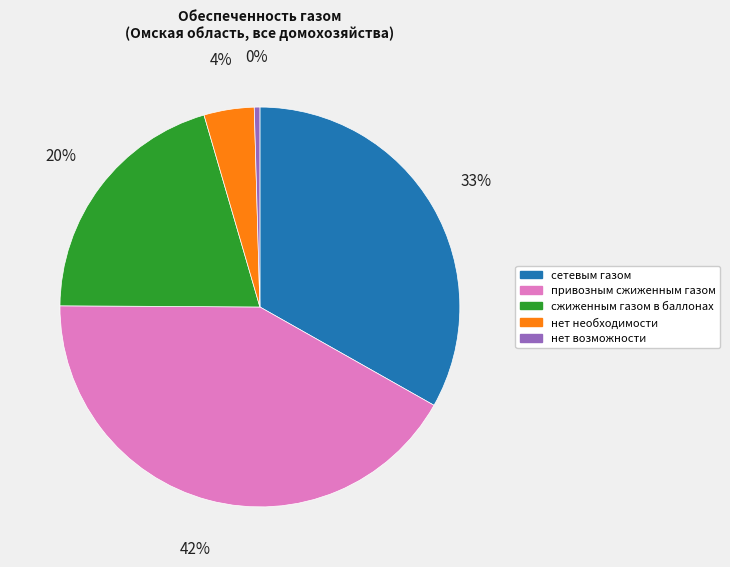

Does any single category account for the majority?

No